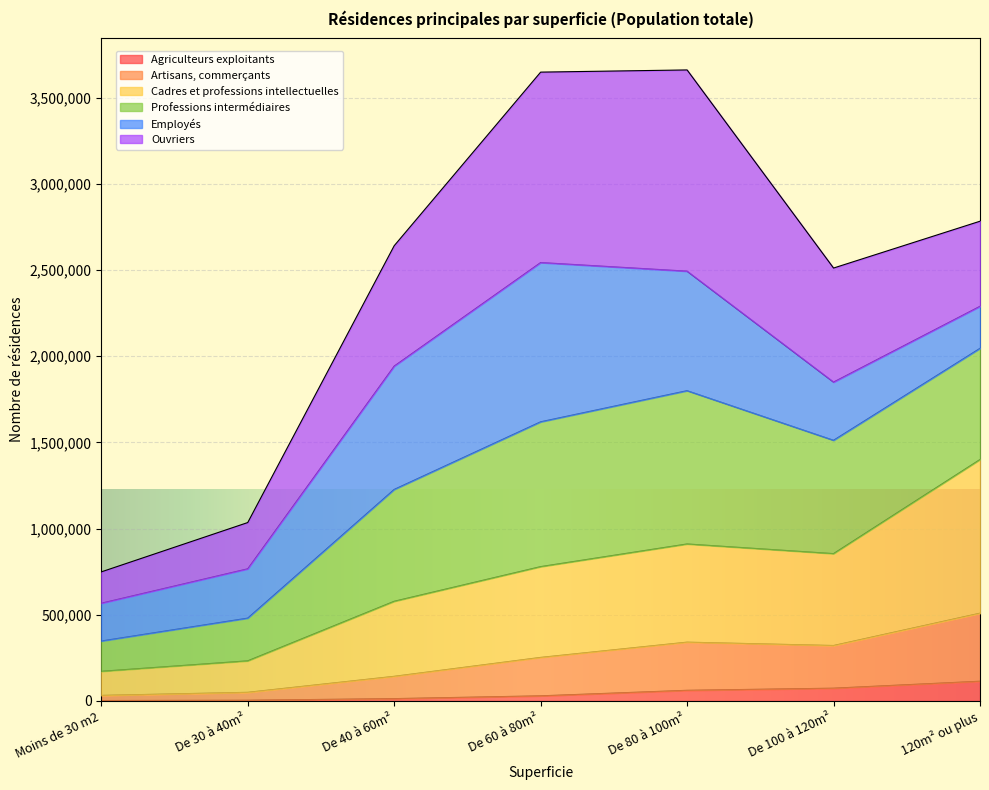

What is the highest value of the Agriculteurs exploitants series?

114013